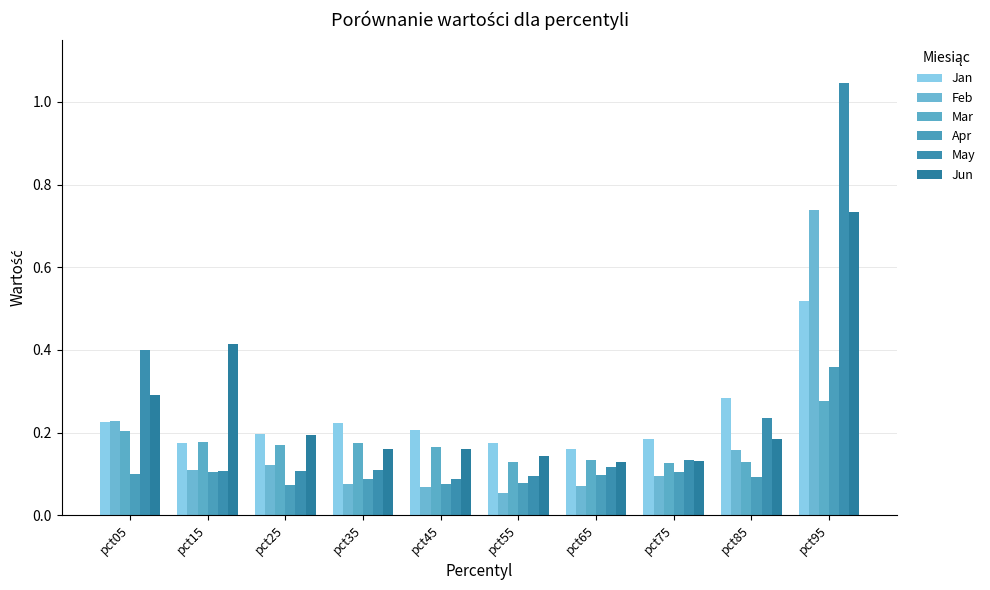

The value of May at pct25 is 0.0. True or false?

False